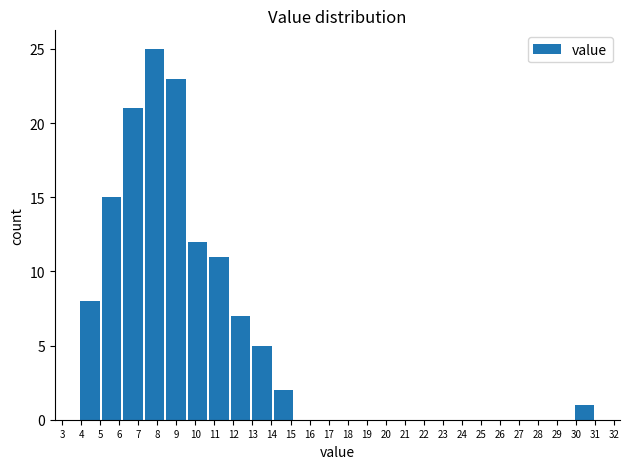

Over which range of the x-axis is the bar tallest?

7.29 to 8.42